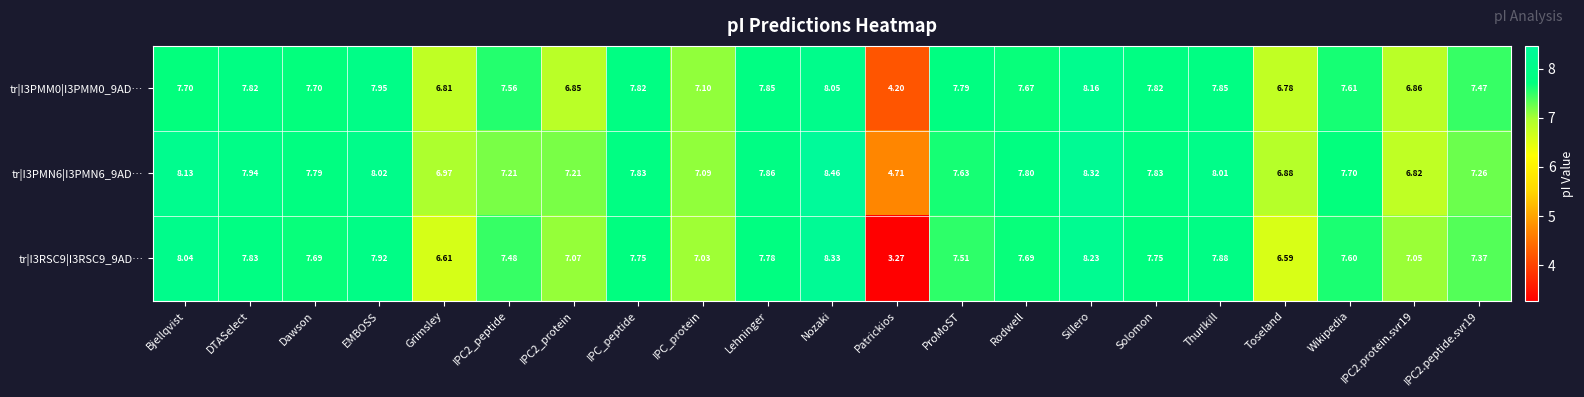

List the series in order of their overall mean, highest first.

tr|I3PMN6|I3PMN6_9AD…, tr|I3PMM0|I3PMM0_9AD…, tr|I3RSC9|I3RSC9_9AD…